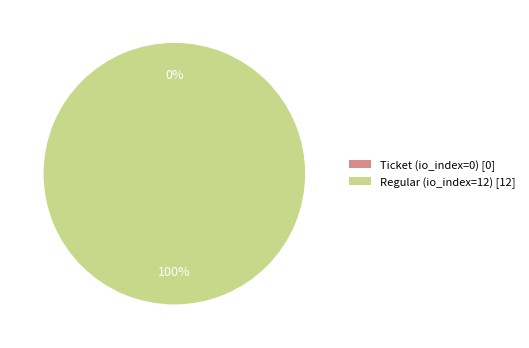

True or false: Ticket (io_index=0) accounts for 1% of the total.

False